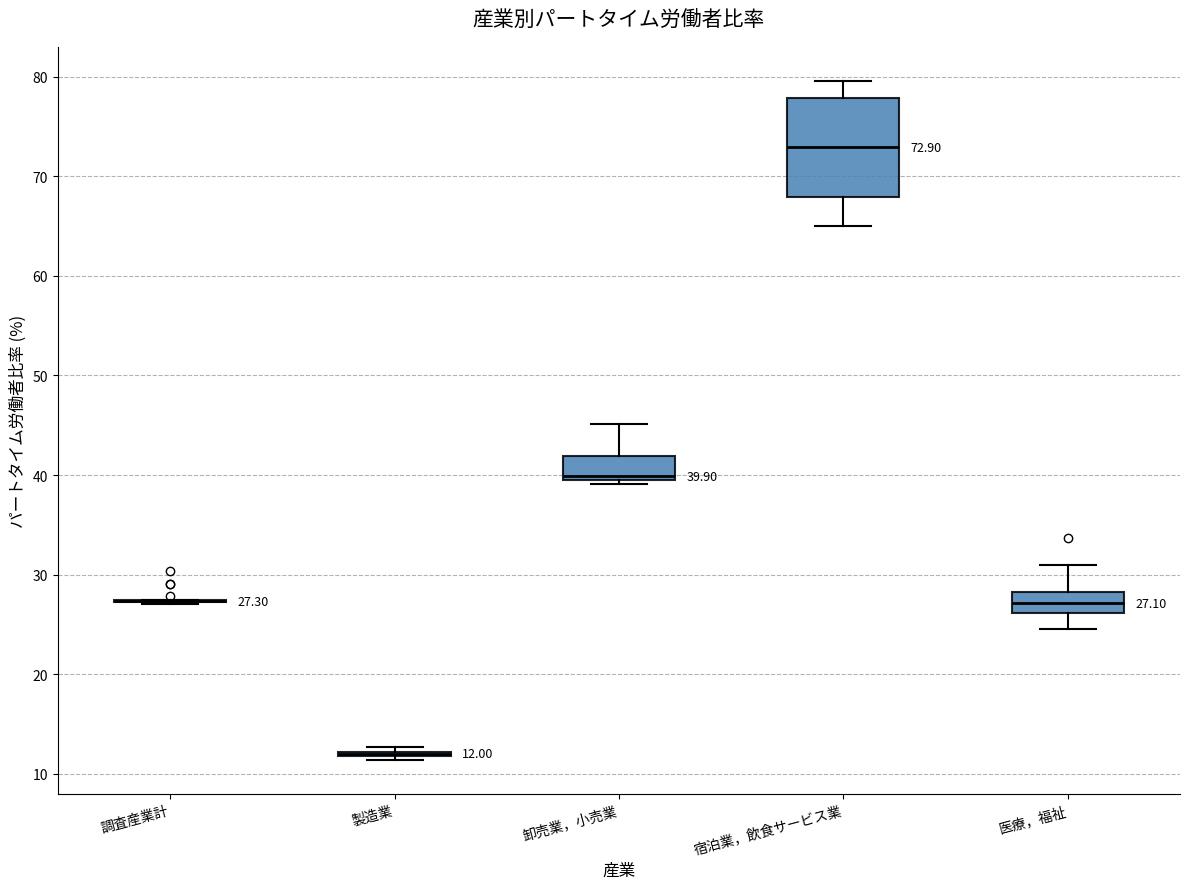

Which box is the tallest, from its lower edge to its upper edge?

宿泊業，飲食サービス業